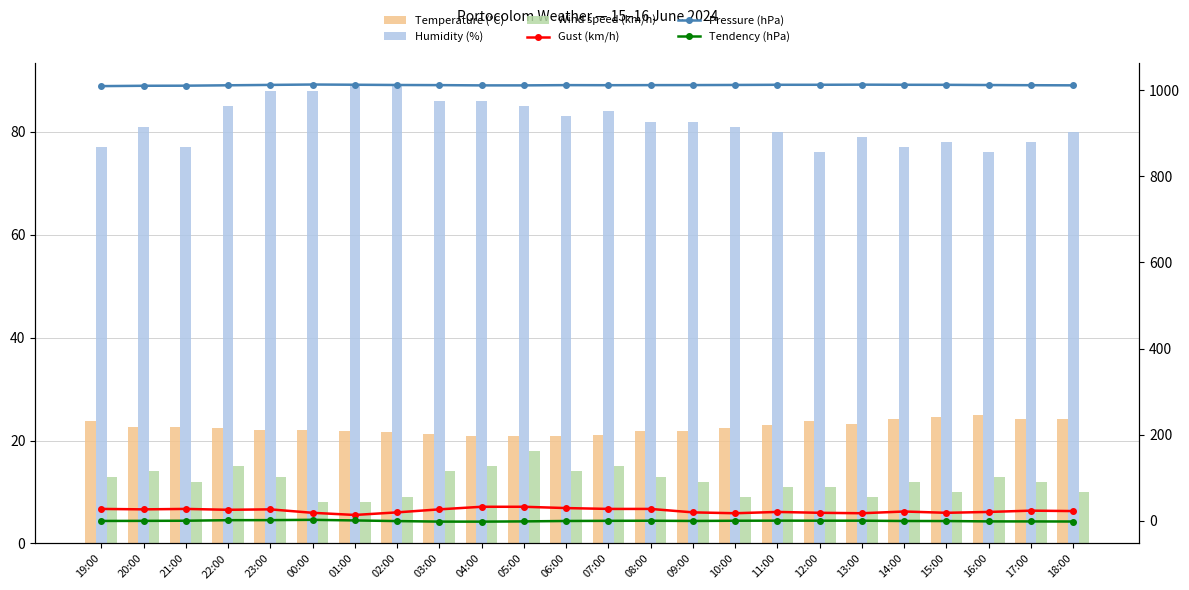

Which series has the largest range (max minus min)?

Gust (km/h)